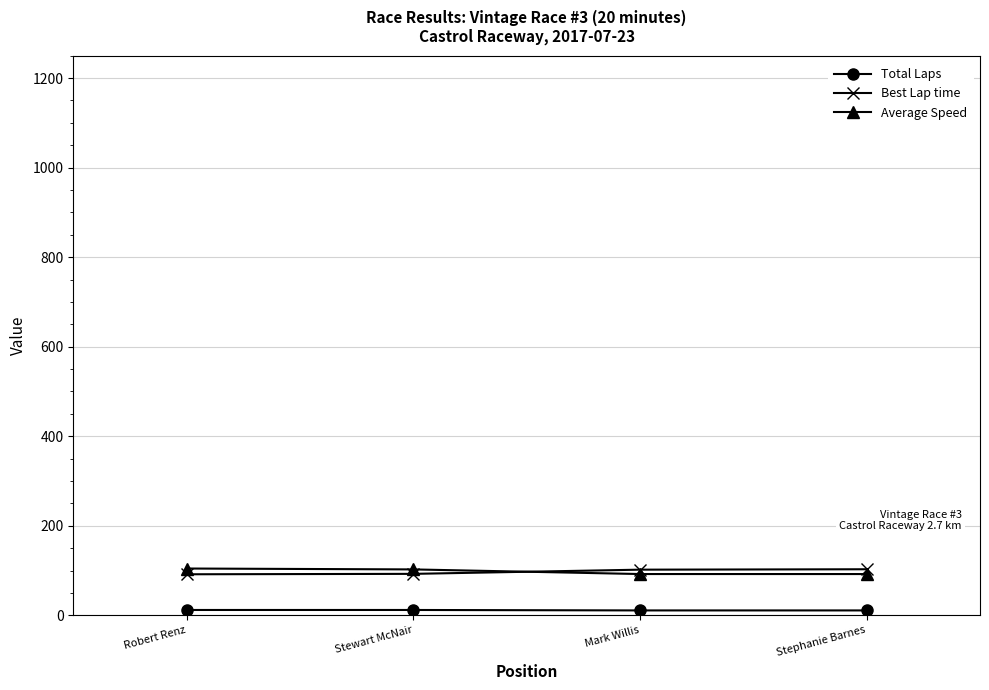

Count the number of categories in the chart.

4